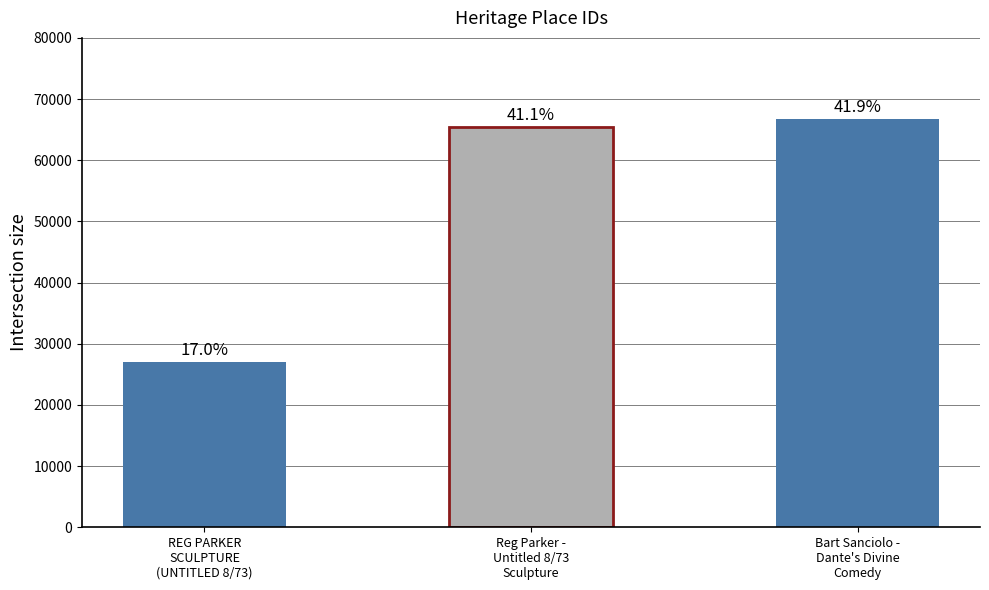

What position from the right is Reg Parker -
Untitled 8/73
Sculpture?

2